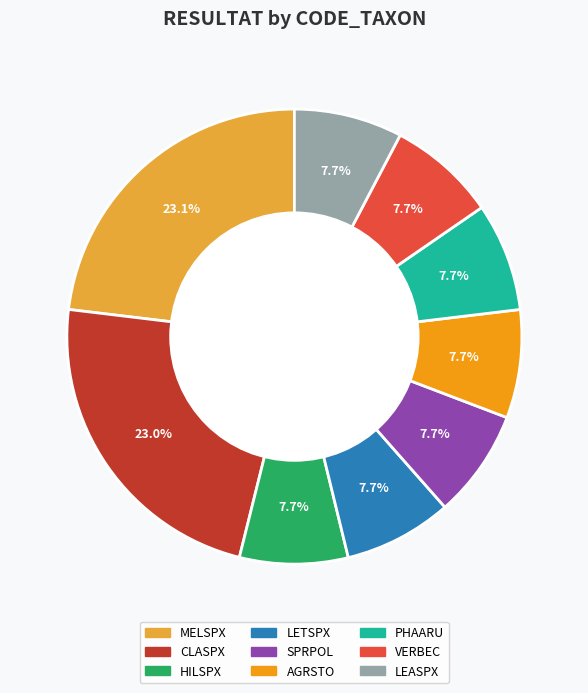

How many segments does this pie chart have?

9